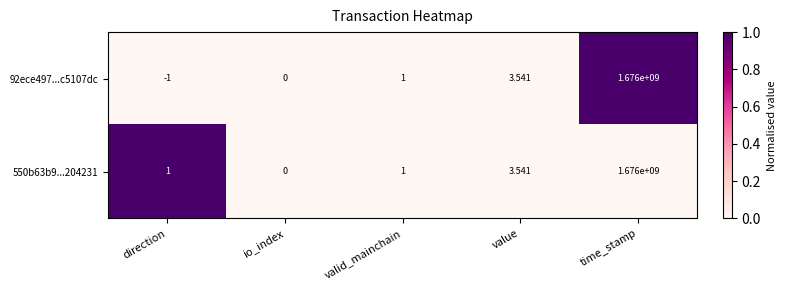

Which category has the highest value in the 92ece497...c5107dc series?

time_stamp